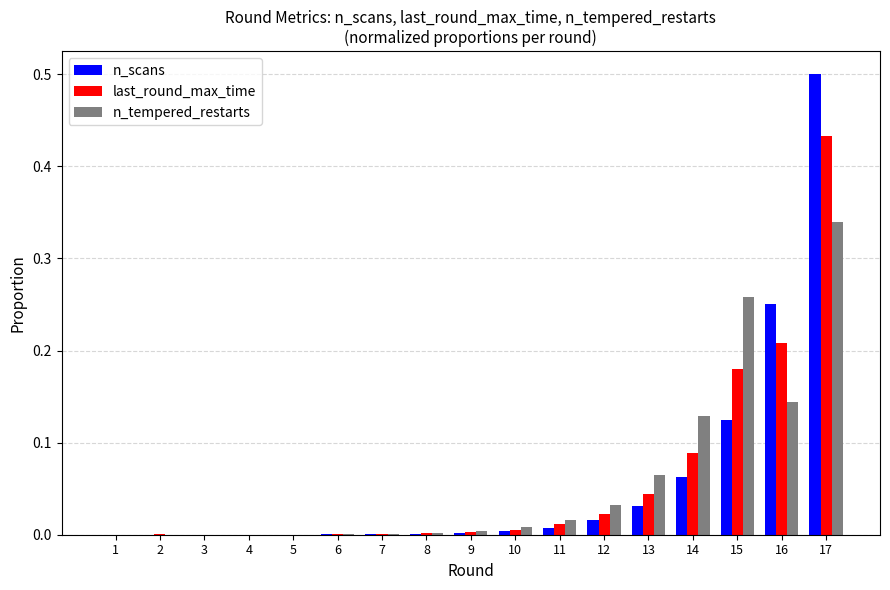

Count the number of data series in this chart.

3